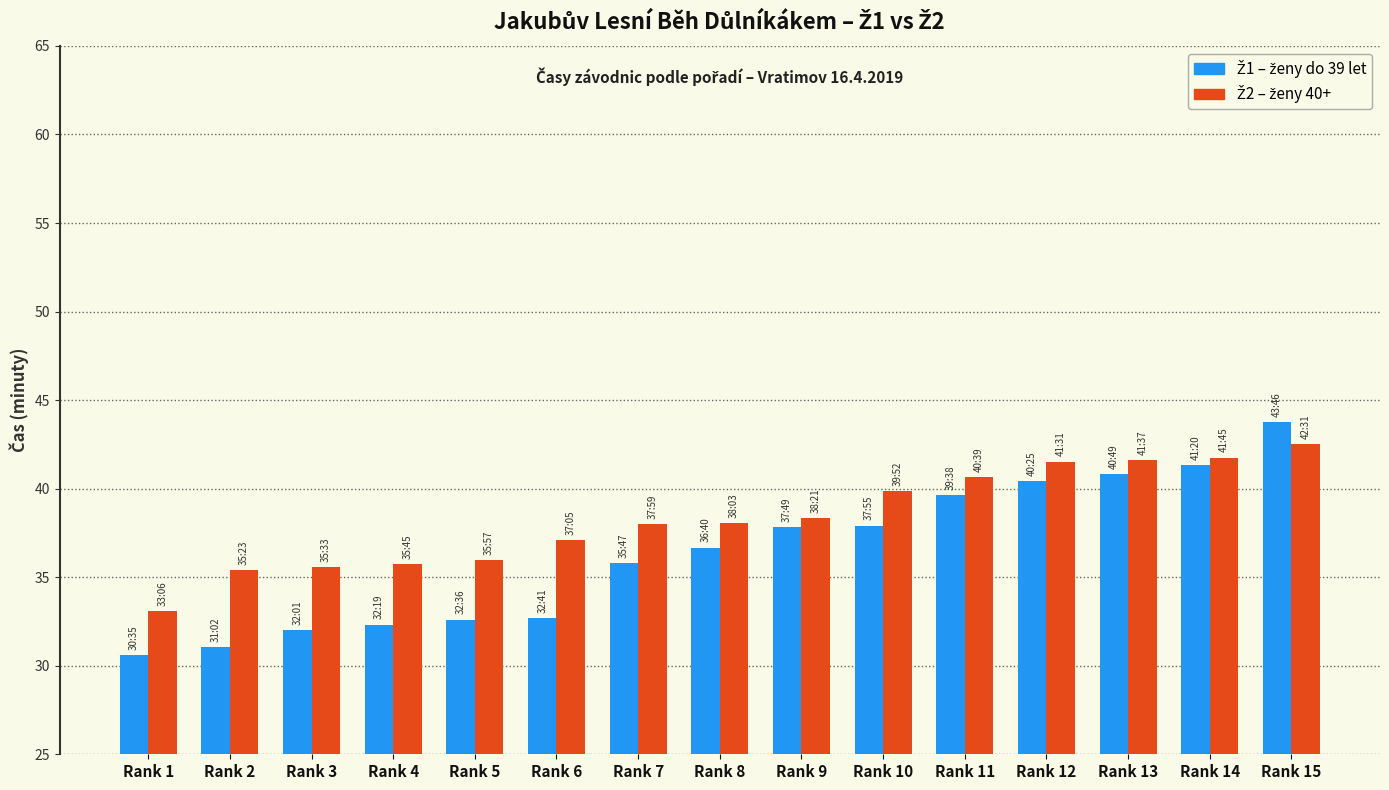

How many distinct data groups are displayed?

2